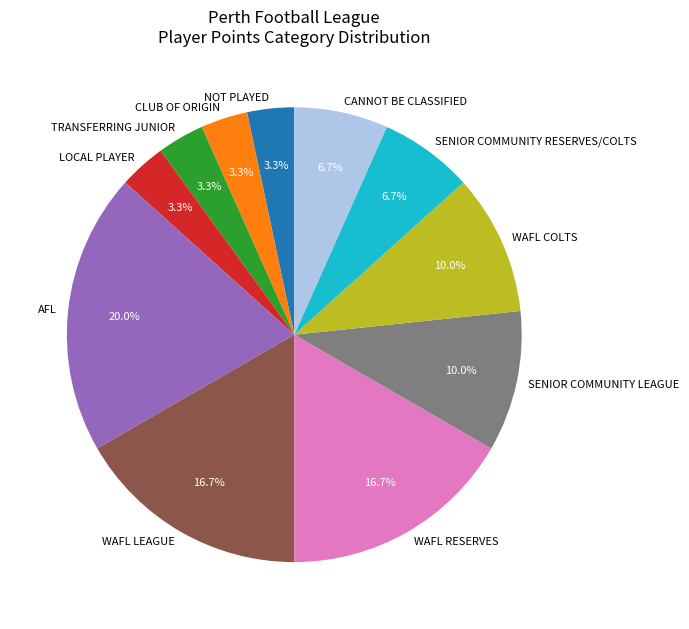

Combined, what portion of the pie is AFL and NOT PLAYED?

23.3%